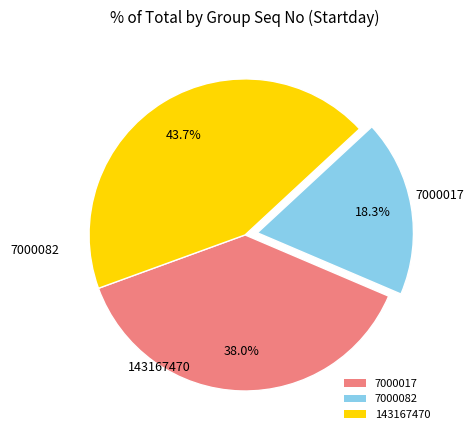

What is the ratio of the value at 7000017 to the value at 143167470?

0.9